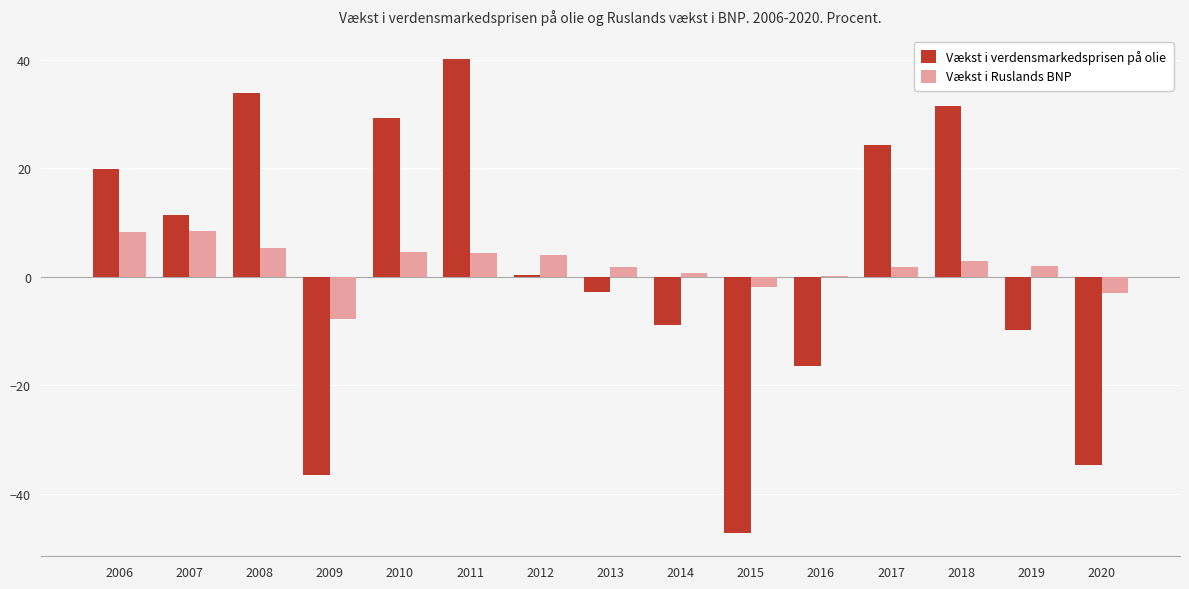

What is the maximum value for Vækst i Ruslands BNP?

8.5